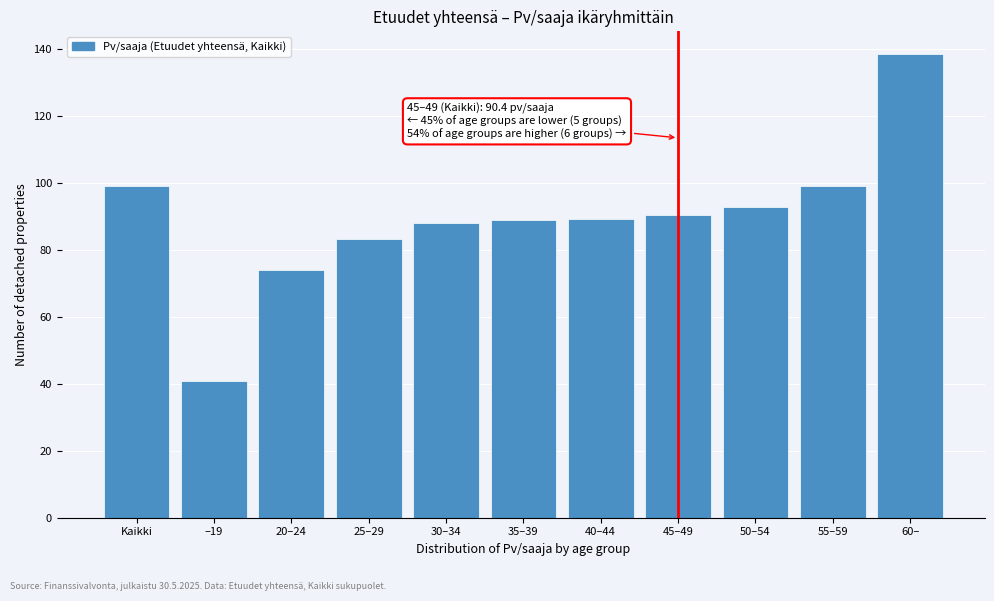

True or false: the data shows 89.1 at 40–44.

True